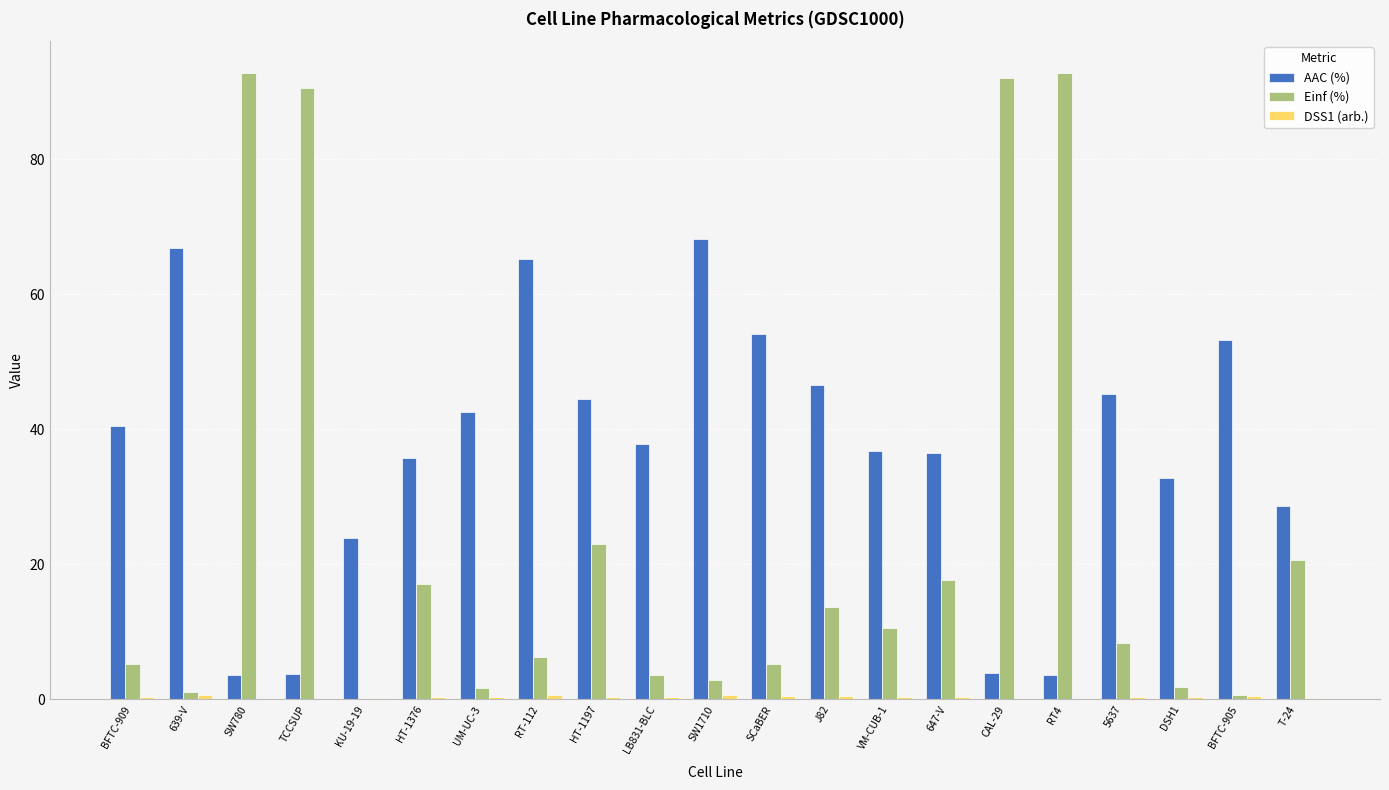

What is the total value across all series at CAL-29?

96.0